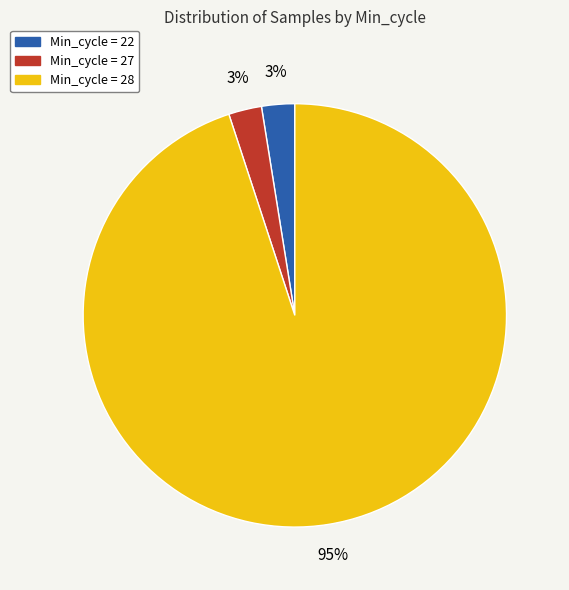

Is there any slice that represents more than half of the pie?

Yes